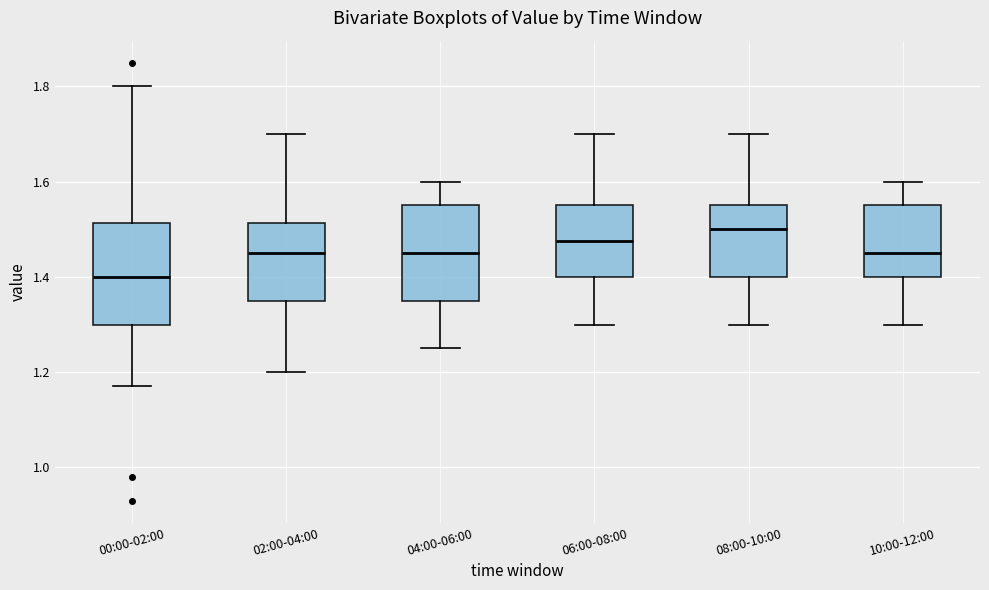

Where does the upper whisker of the box for 02:00-04:00 end on the y-axis? The values are not printed on the chart, so give them approximately, as read against the axis.

1.70